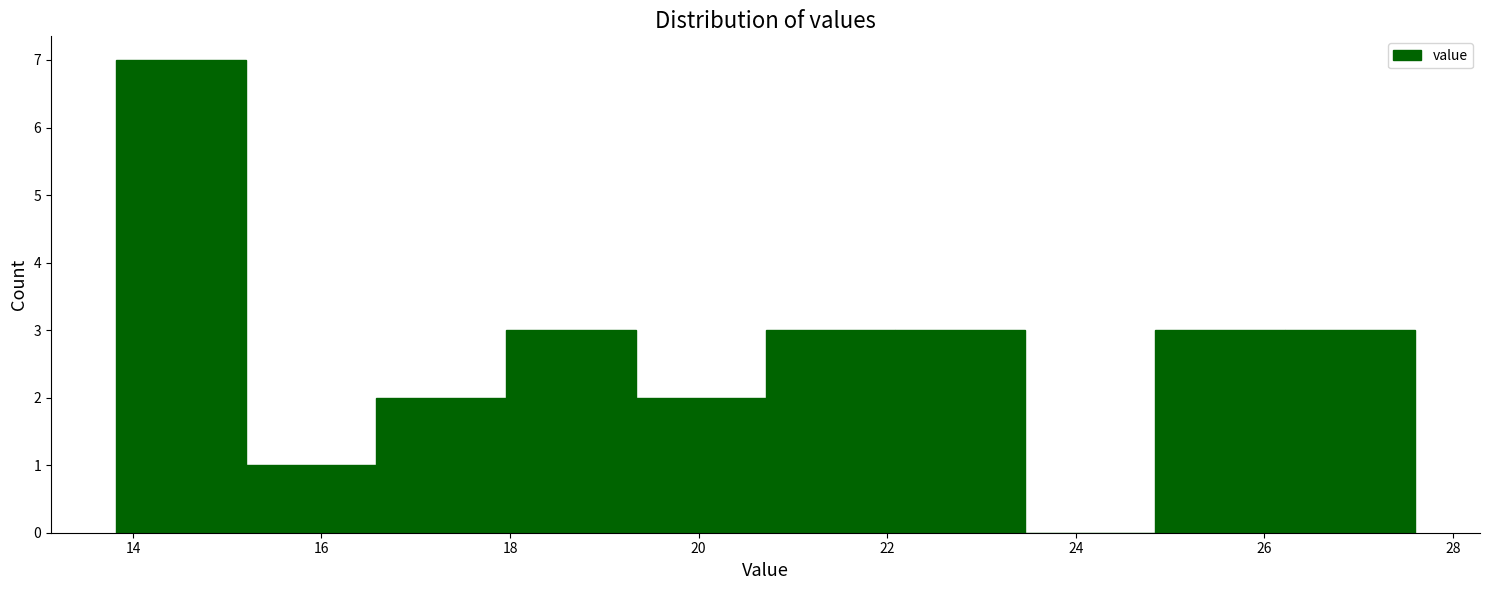

Reading left to right, transcribe this chart: for each bar, give the range it covers on the x-axis and its height. Neither the bar edges nor the heights are printed on the chart, so give them approximately, as read against the axes.

13.8 to 15.2: 7
15.2 to 16.6: 1
16.6 to 18.0: 2
18.0 to 19.4: 3
19.4 to 20.8: 2
20.8 to 22.0: 3
22.0 to 23.4: 3
23.4 to 24.8: 0
24.8 to 26.2: 3
26.2 to 27.6: 3